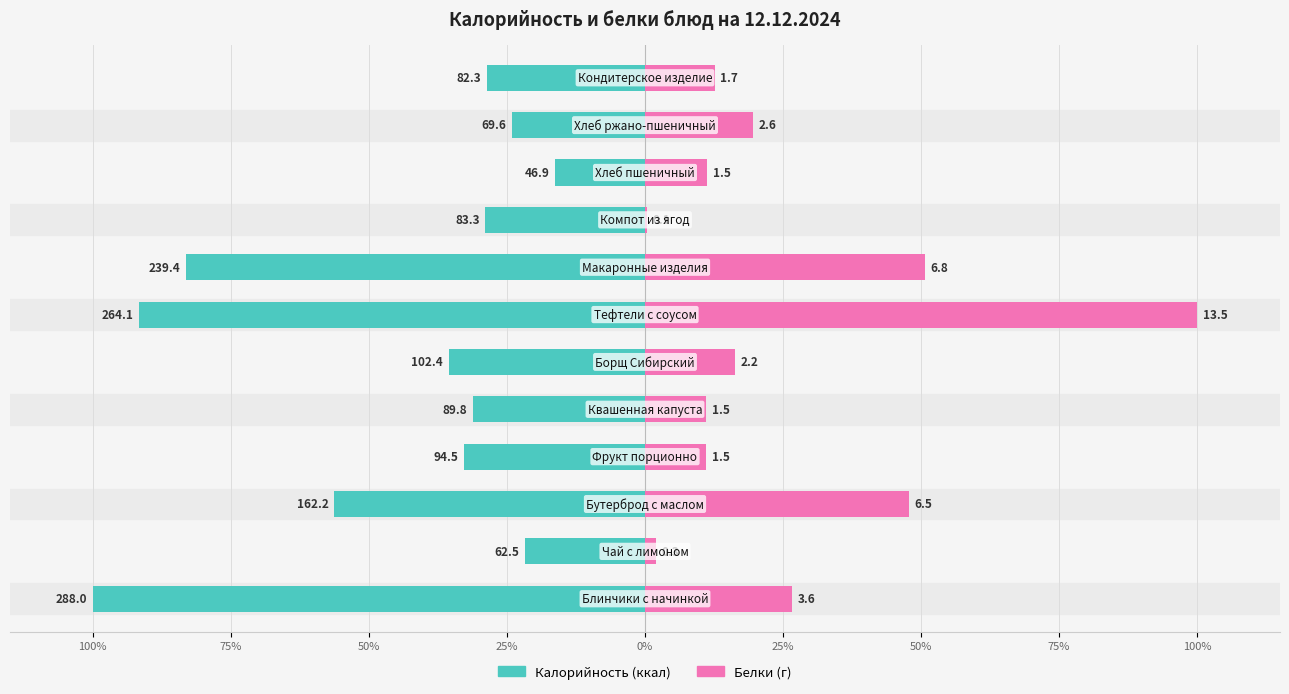

How many bars are there in each group?

2